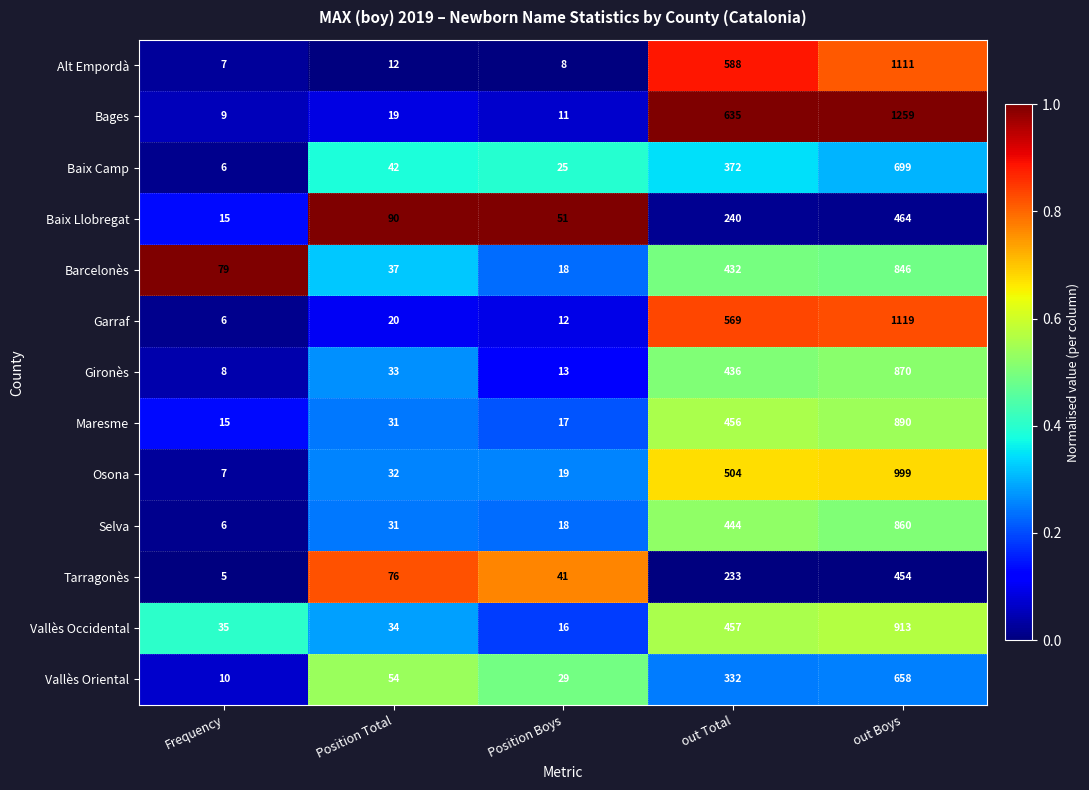

What is the lowest value of the Garraf series?

6